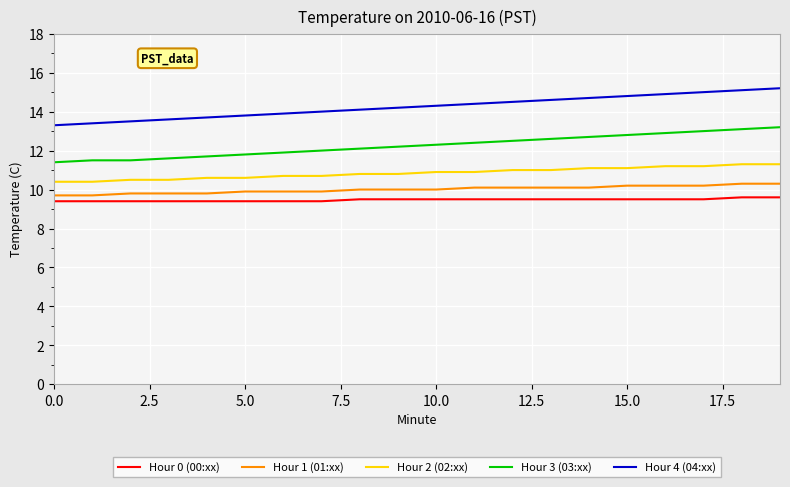

True or false: Hour 4 (04:xx) and Hour 0 (00:xx) cross at least once.

False